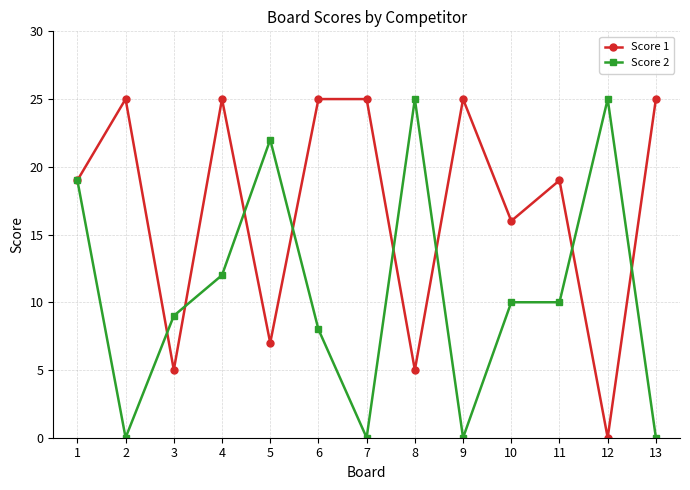

What is the total value across all series at 5?

29